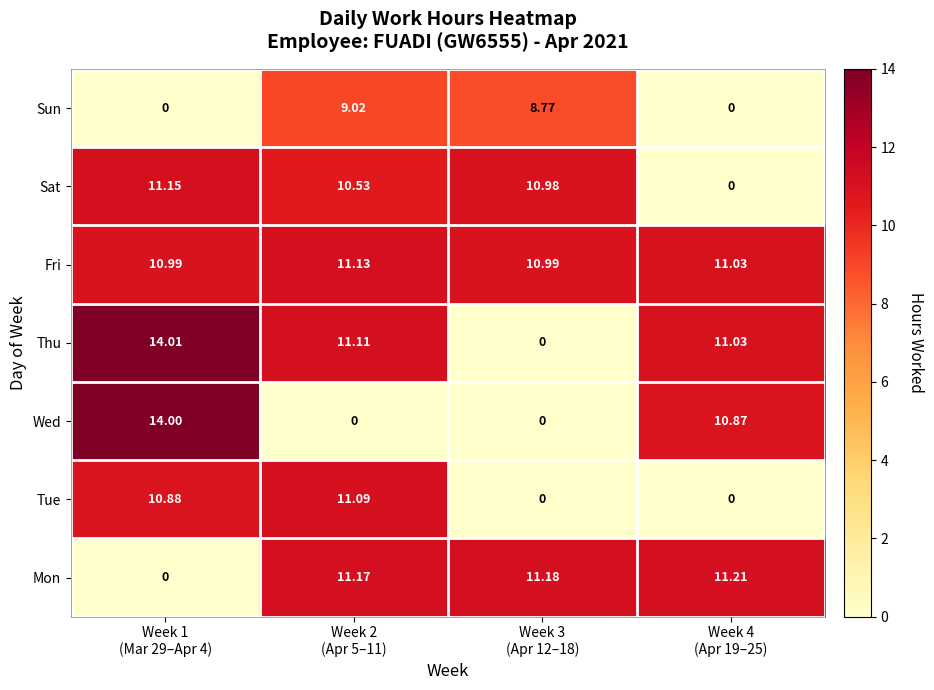

Rank the series by their maximum value, from lowest to highest.

Sun, Tue, Fri, Sat, Mon, Wed, Thu